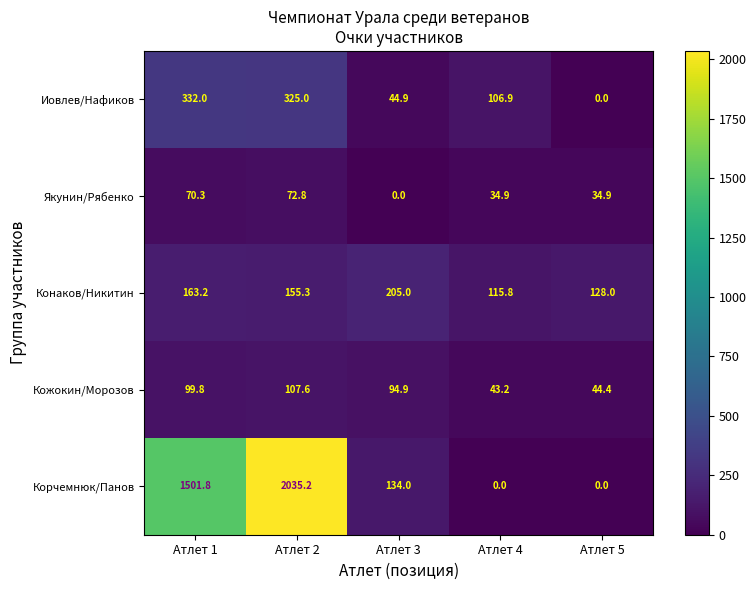

What is the minimum value for Конаков/Никитин?

115.8